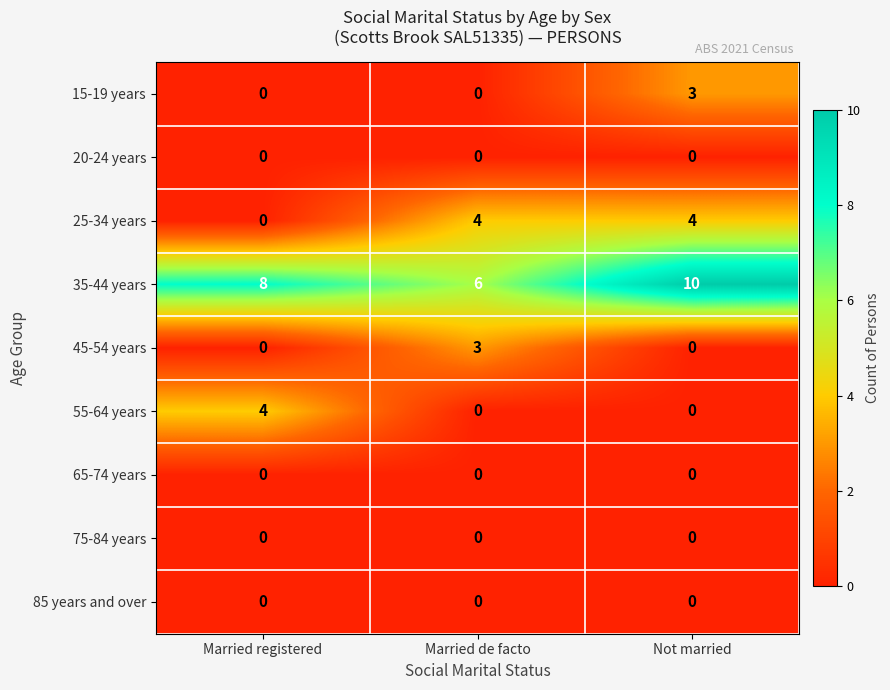

Reading left to right, what are all the values shown in this chart?

15-19 years: Married registered=0	Married de facto=0	Not married=3
20-24 years: Married registered=0	Married de facto=0	Not married=0
25-34 years: Married registered=0	Married de facto=4	Not married=4
35-44 years: Married registered=8	Married de facto=6	Not married=10
45-54 years: Married registered=0	Married de facto=3	Not married=0
55-64 years: Married registered=4	Married de facto=0	Not married=0
65-74 years: Married registered=0	Married de facto=0	Not married=0
75-84 years: Married registered=0	Married de facto=0	Not married=0
85 years and over: Married registered=0	Married de facto=0	Not married=0